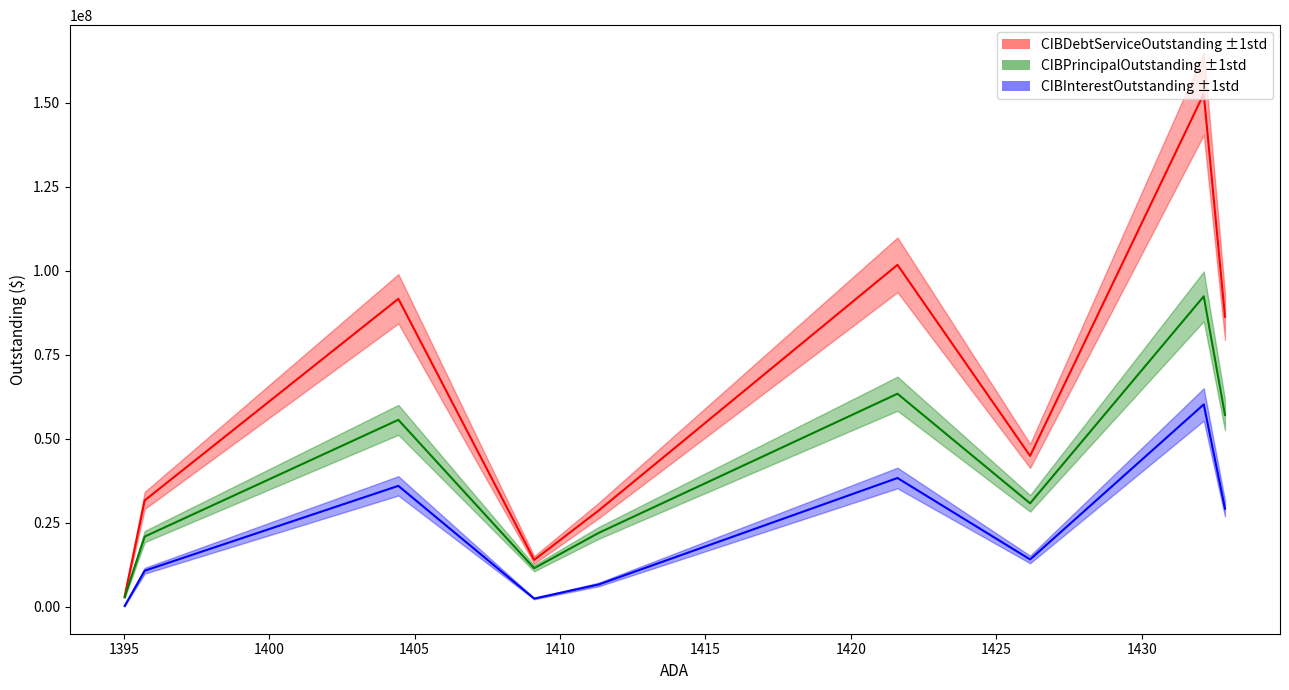

Which series has the widest spread of values?

CIBDebtServiceOutstanding